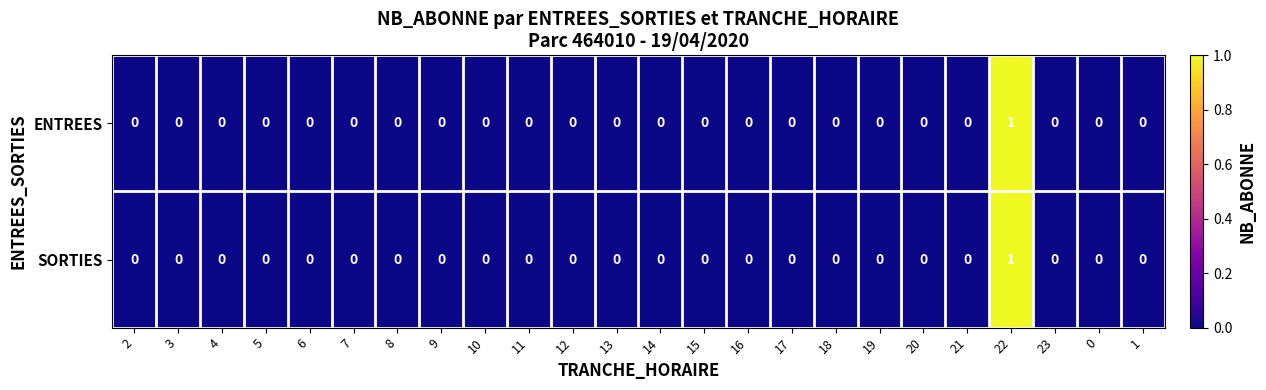

How many distinct data groups are displayed?

2